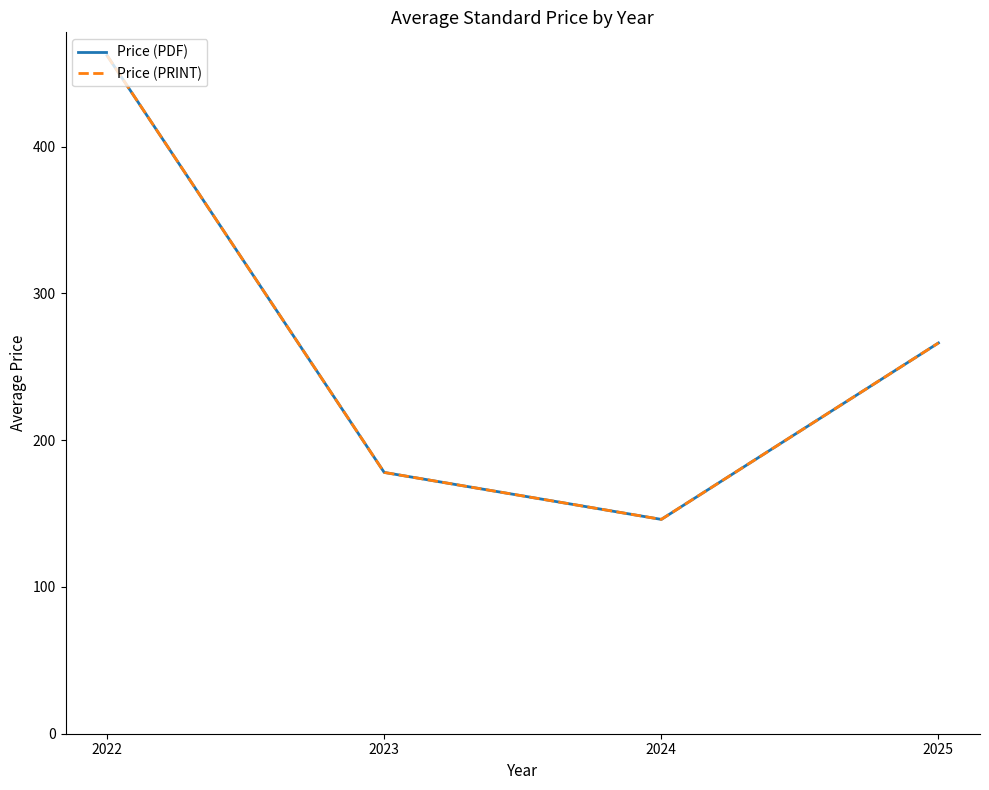

Does the chart have visible grid lines?

No